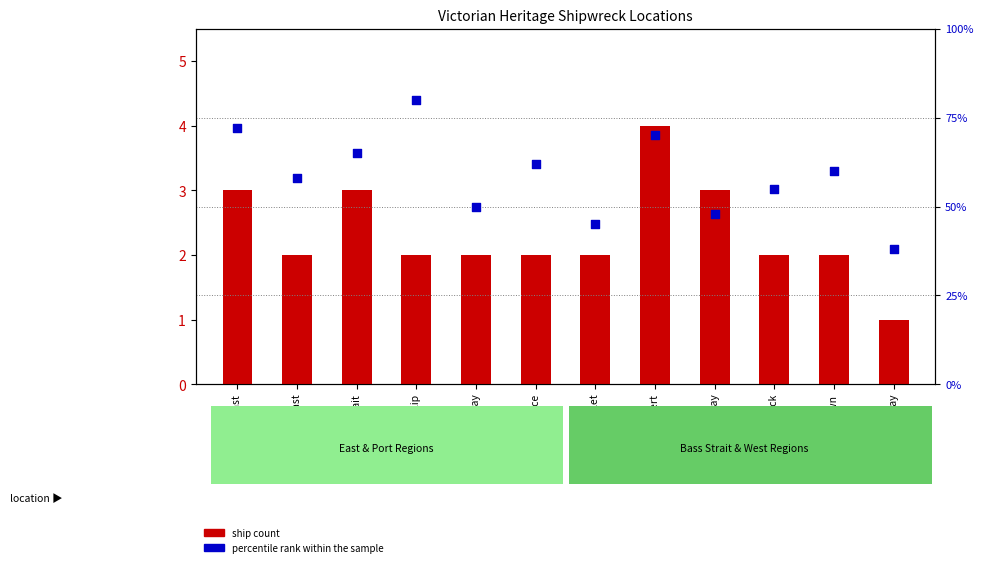

Which series has the largest Y range (max minus min)?

percentile rank within the sample